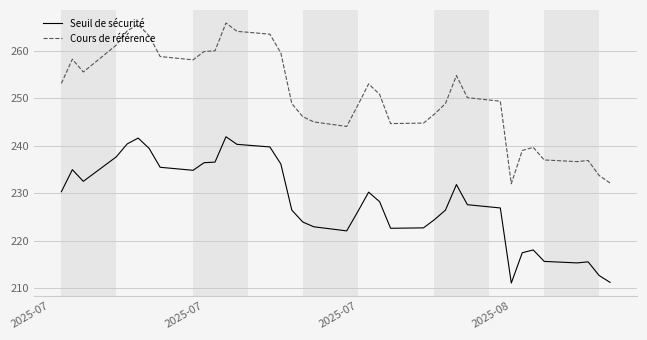

Rank the series by their maximum value, from lowest to highest.

Seuil de sécurité, Cours de référence